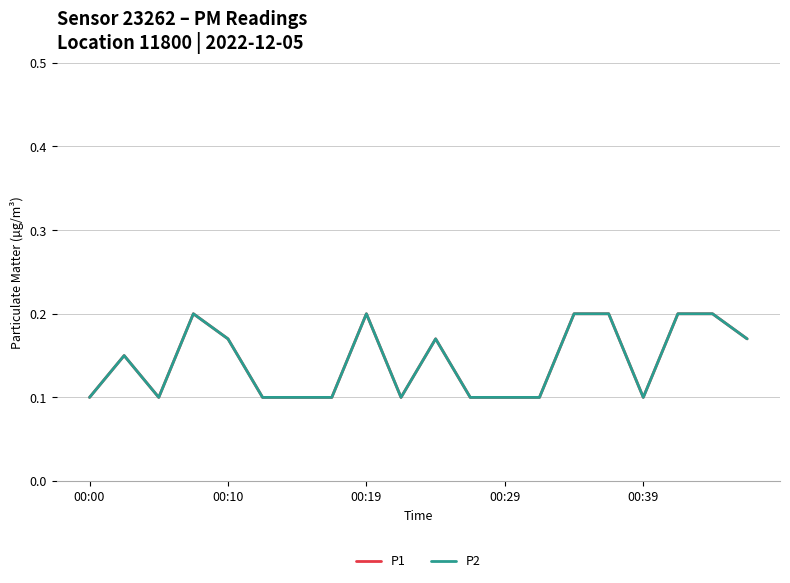

What is the greatest value displayed?

0.2